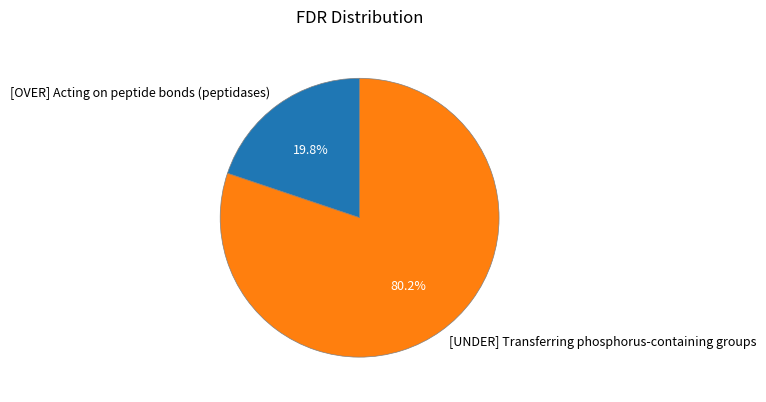

What is the smallest slice in the pie chart?

[OVER] Acting on peptide bonds (peptidases)